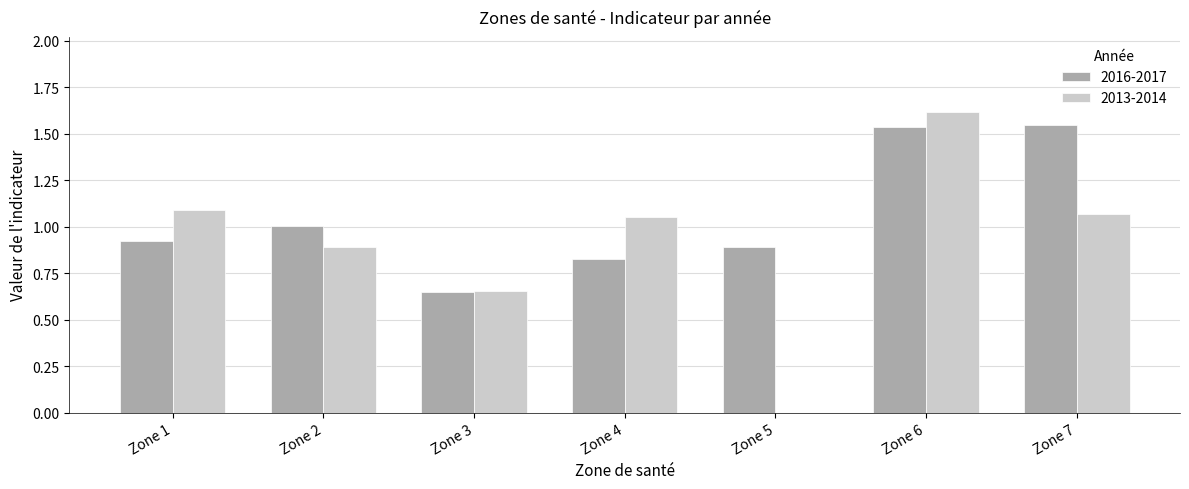

What is the total value across all series at Zone 1?

2.0